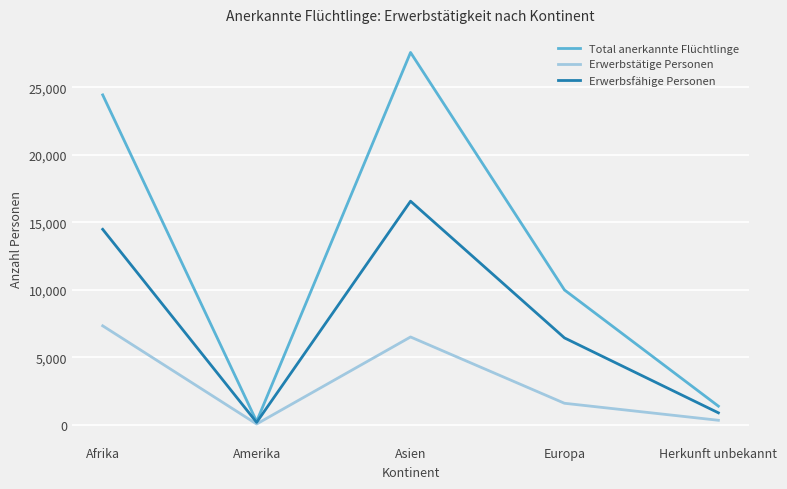

List the series in order of their overall mean, lowest first.

Erwerbstätige Personen, Erwerbsfähige Personen, Total anerkannte Flüchtlinge